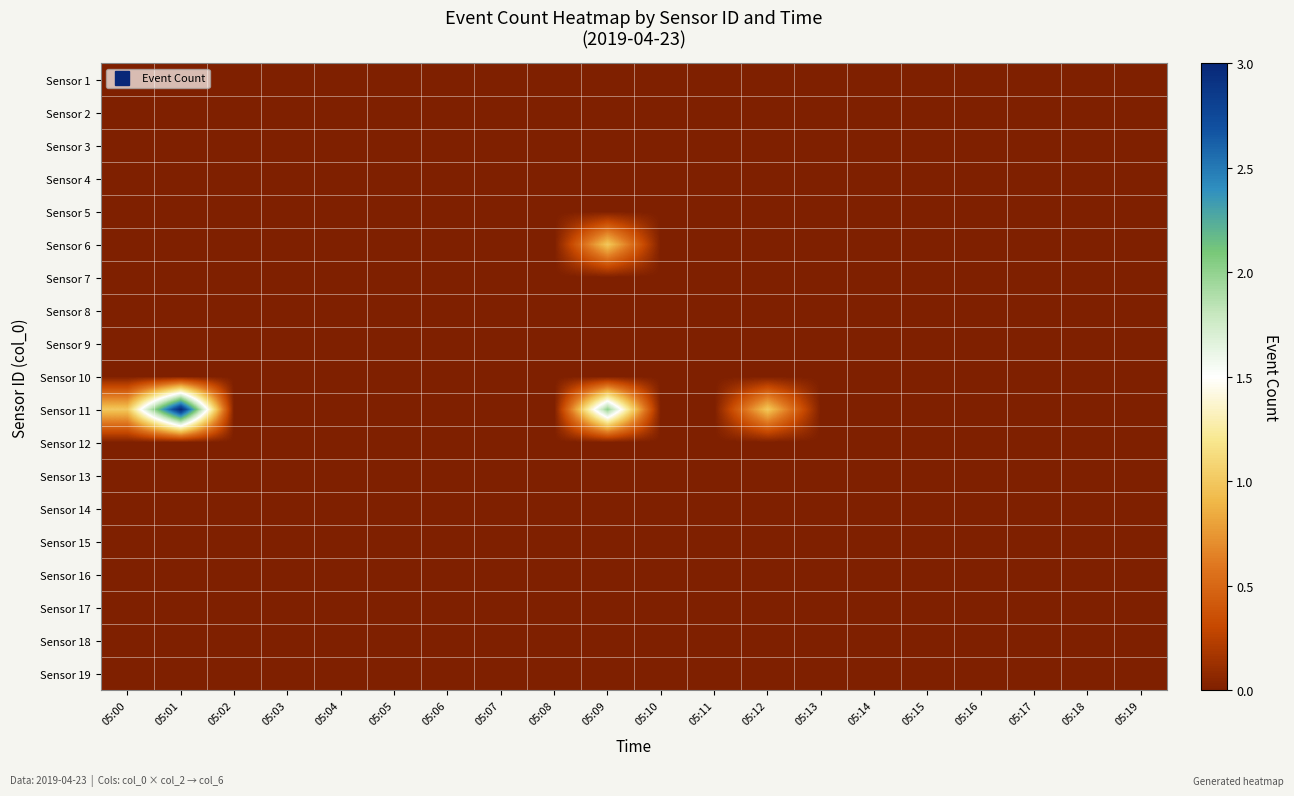

Which has a higher value, 05:14 or 05:07?

05:14